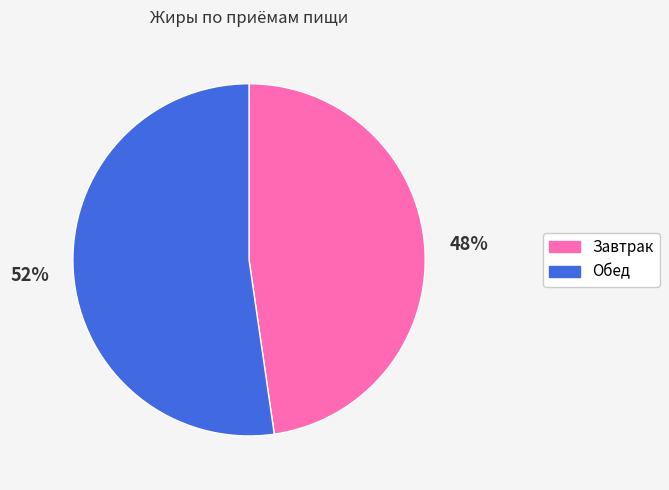

Rank the categories by value from highest to lowest.

Обед, Завтрак